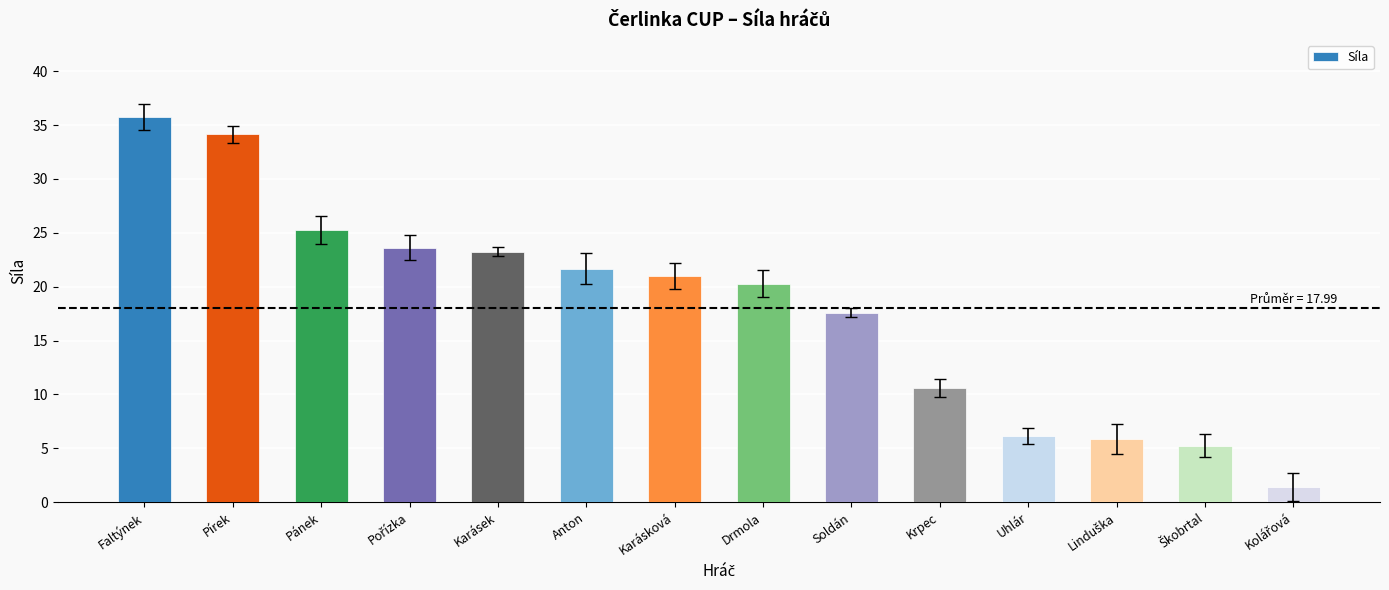

How many bars are there in total?

14